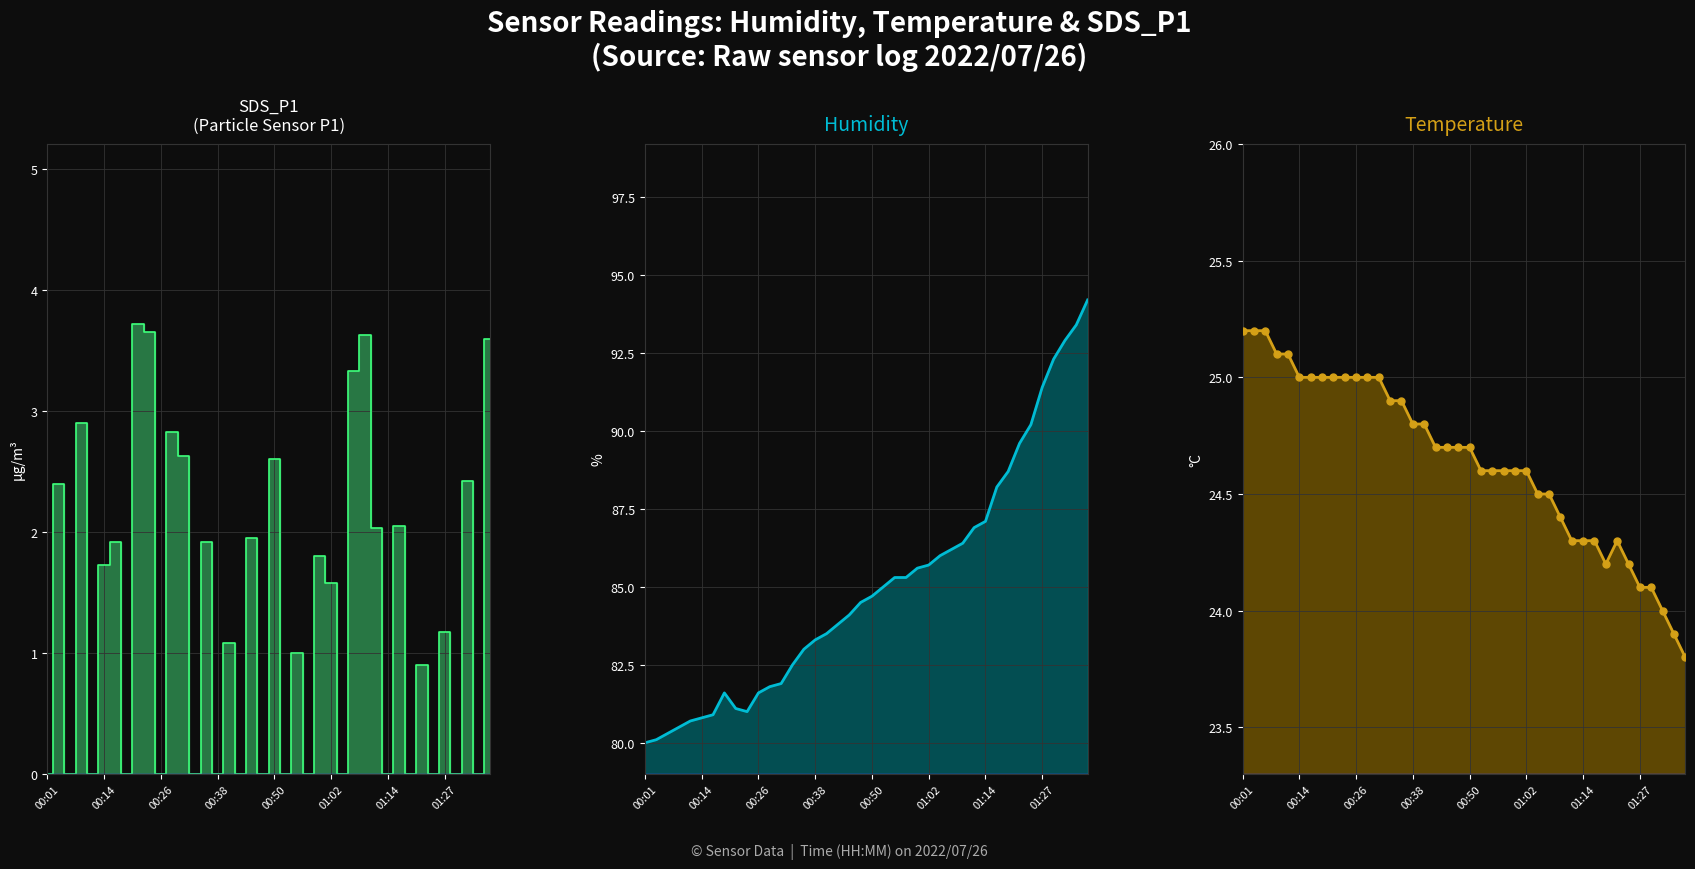

Which series has the widest spread of Y values?

Humidity